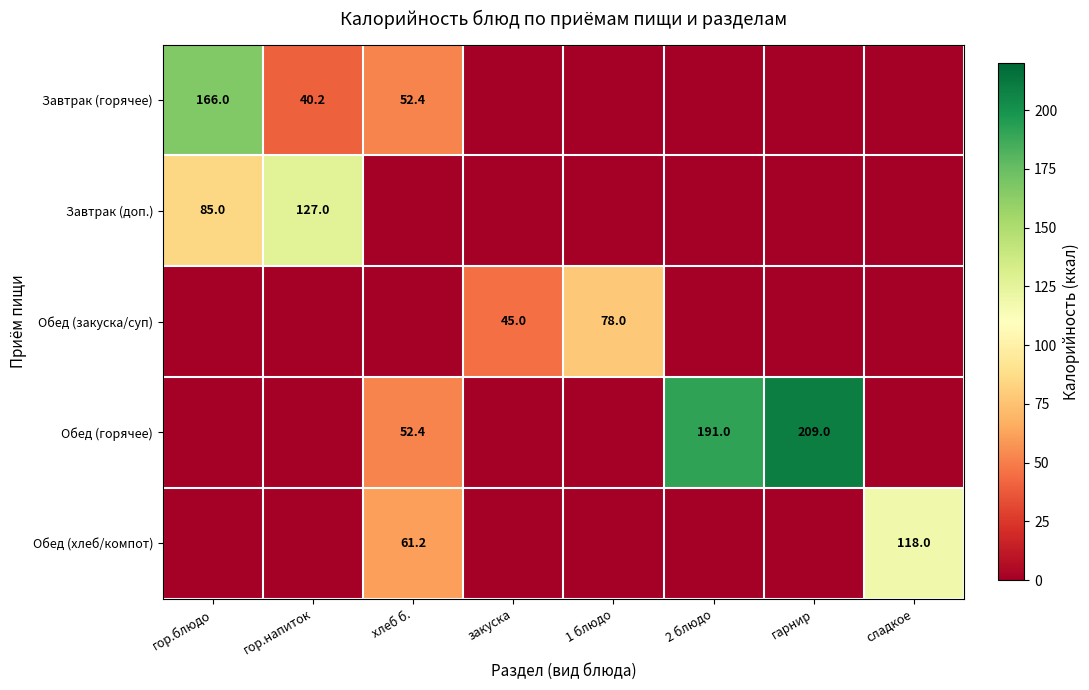

Is it true that Завтрак (доп.) equals 85.0 at гор.блюдо?

True